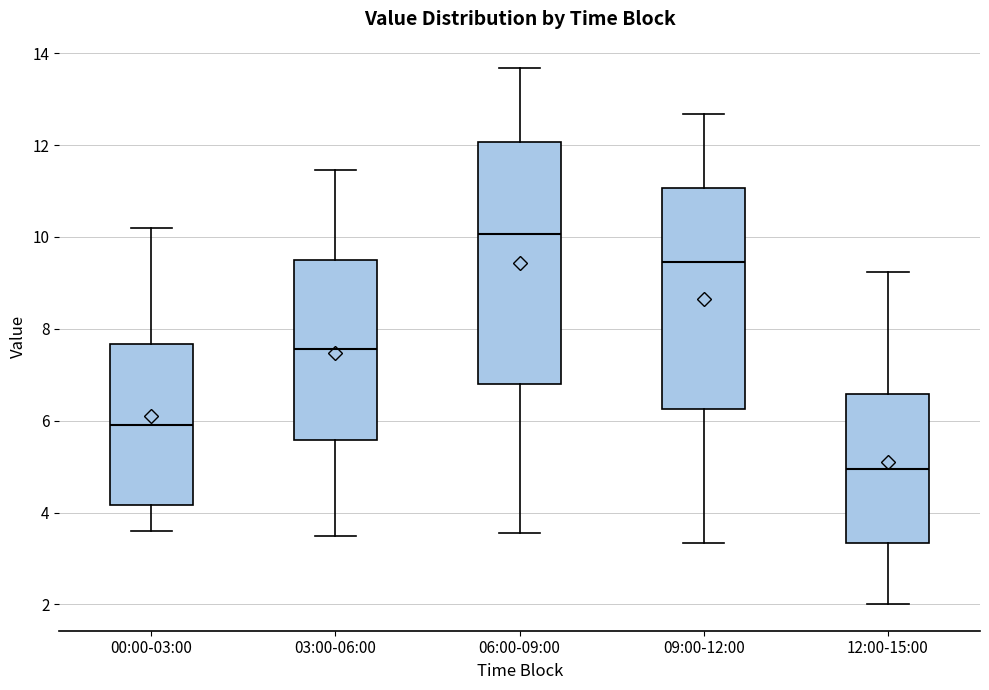

Where does the lower whisker of the box for 09:00-12:00 end on the y-axis? The values are not printed on the chart, so give them approximately, as read against the axis.

3.4